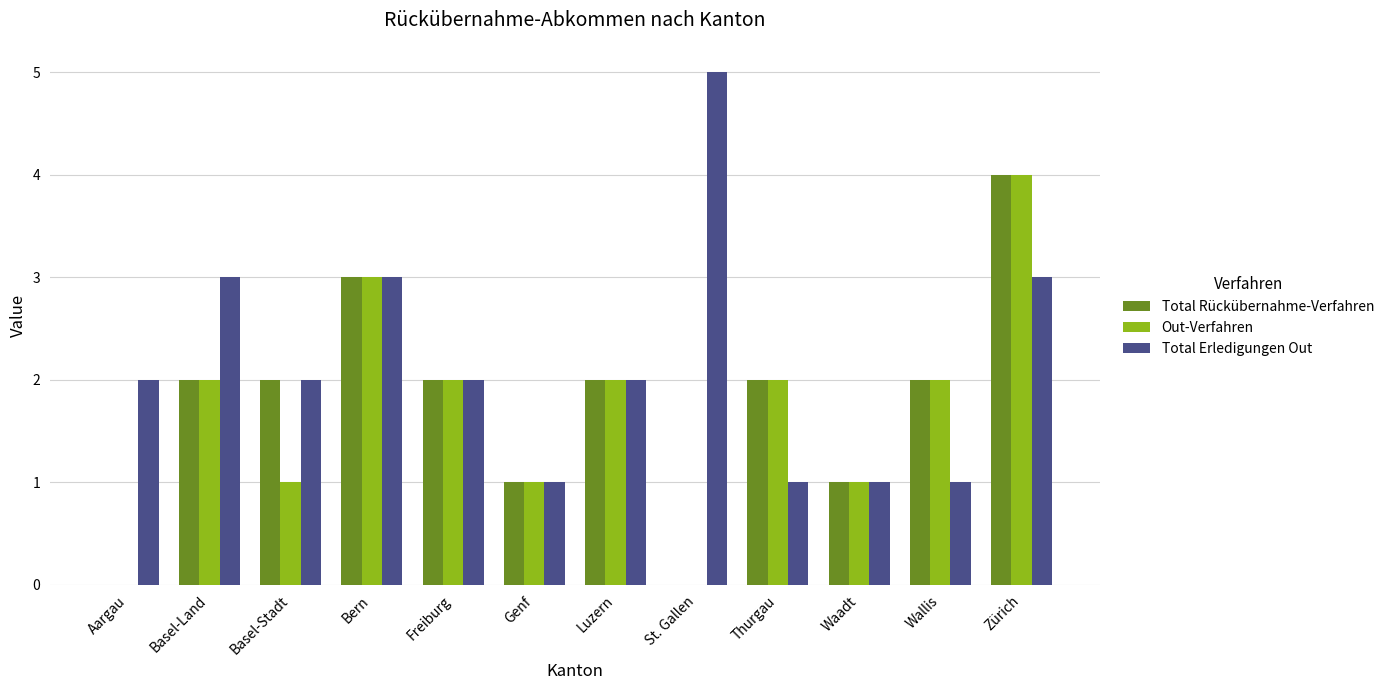

What is the greatest value displayed?

5